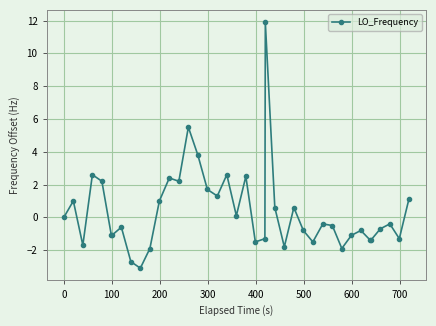

True or false: there are more than 0 points higher than both neighbors.

True